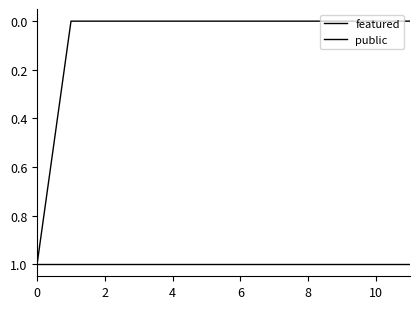

Which series has the widest spread of values?

featured